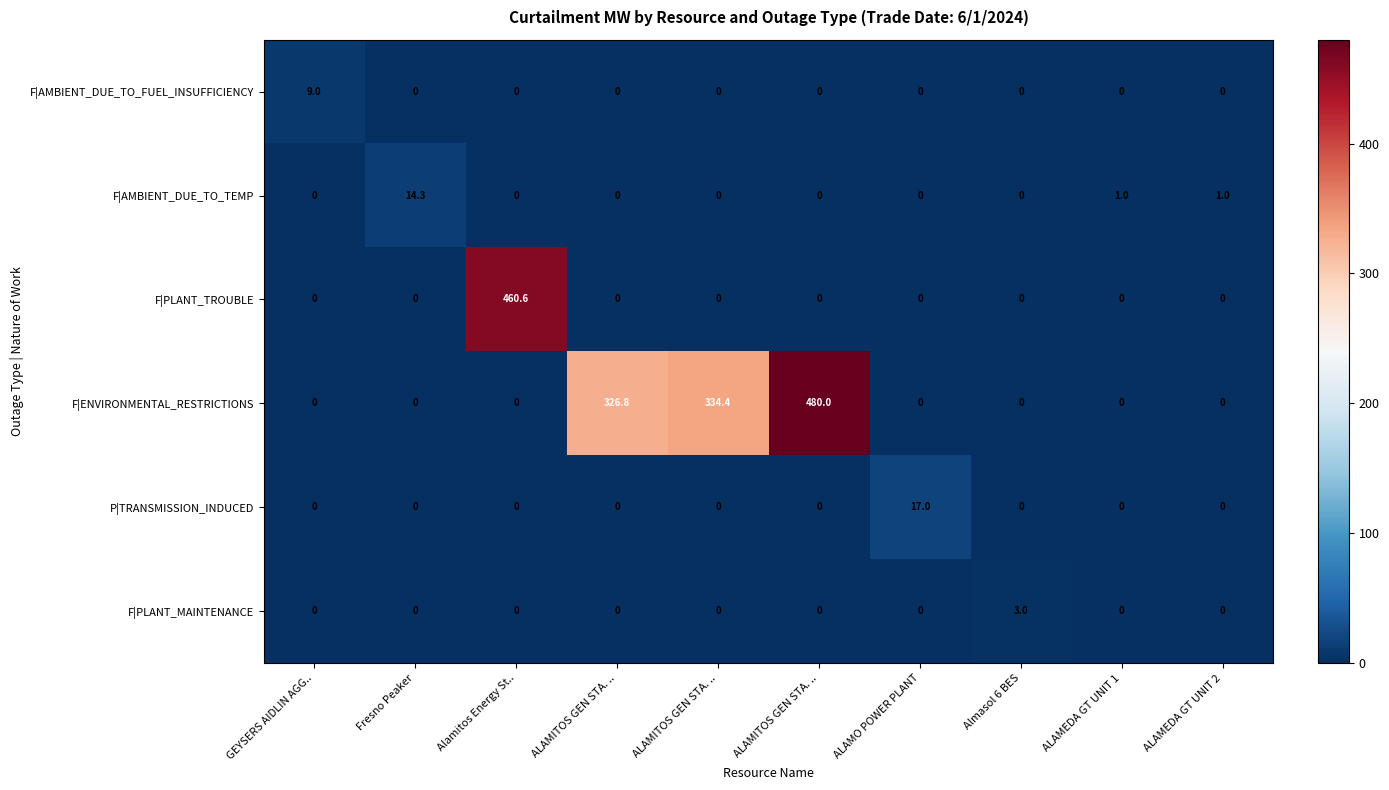

How many data points in F|ENVIRONMENTAL_RESTRICTIONS are above 0?

3